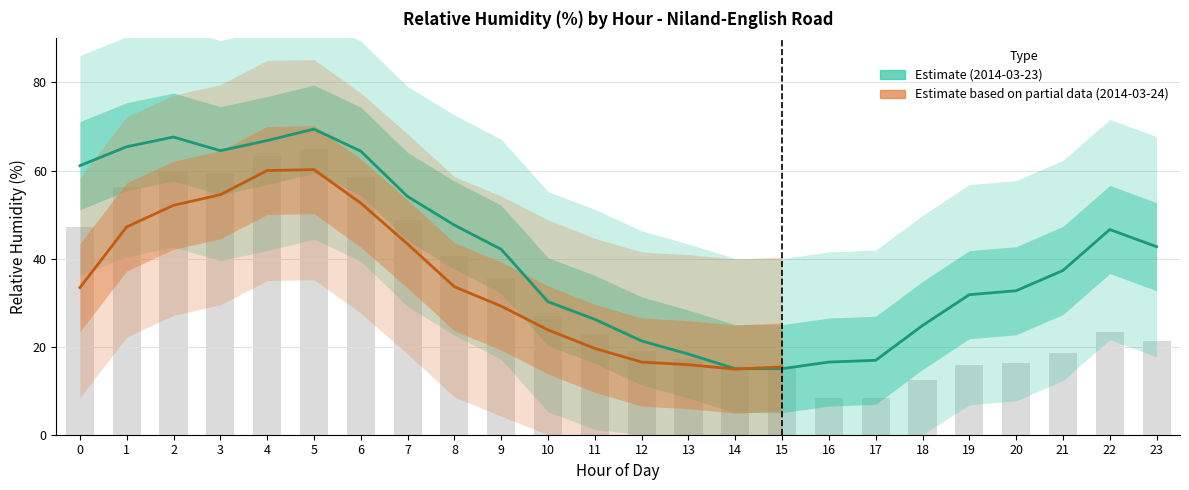

Reading left to right, list all the values displayed in this chart.

61.1	65.4	67.6	64.5	66.8	69.4	64.4	54.1	47.6	42.1	30.2	26.2	21.3	18.3	15.0	15.0	16.5	16.9	24.8	31.8	32.7	37.3	46.6	42.7